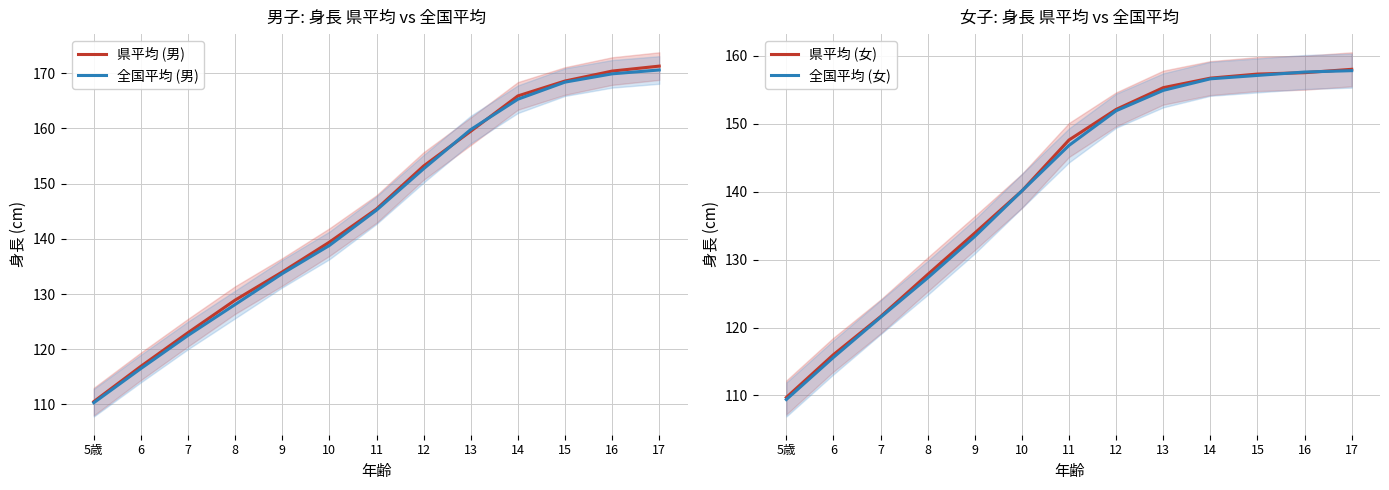

Which series ends up on top after the final intersection of 県平均 (女) and 全国平均 (男)?

全国平均 (男)